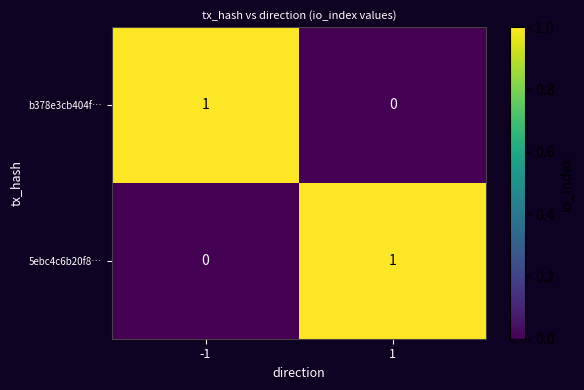

List the labels in order of b378e3cb404f… value, smallest first.

1, -1